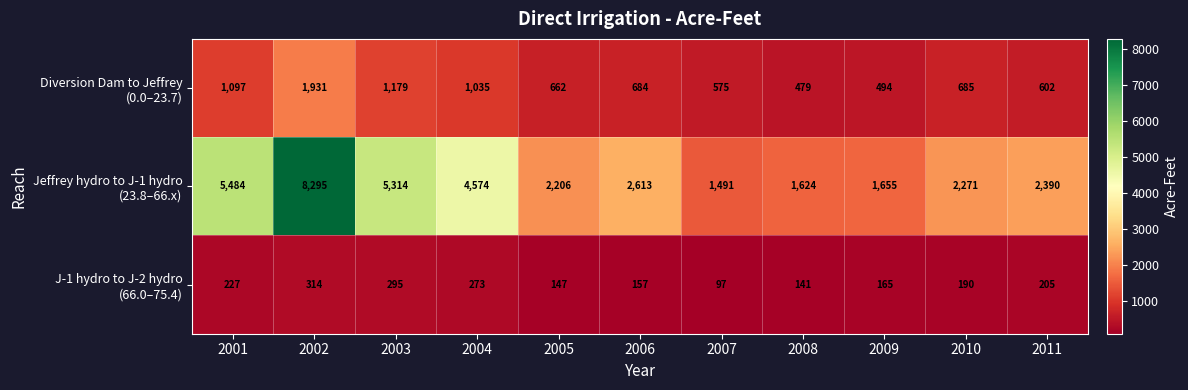

At which category is the sum across all series the highest?

2002